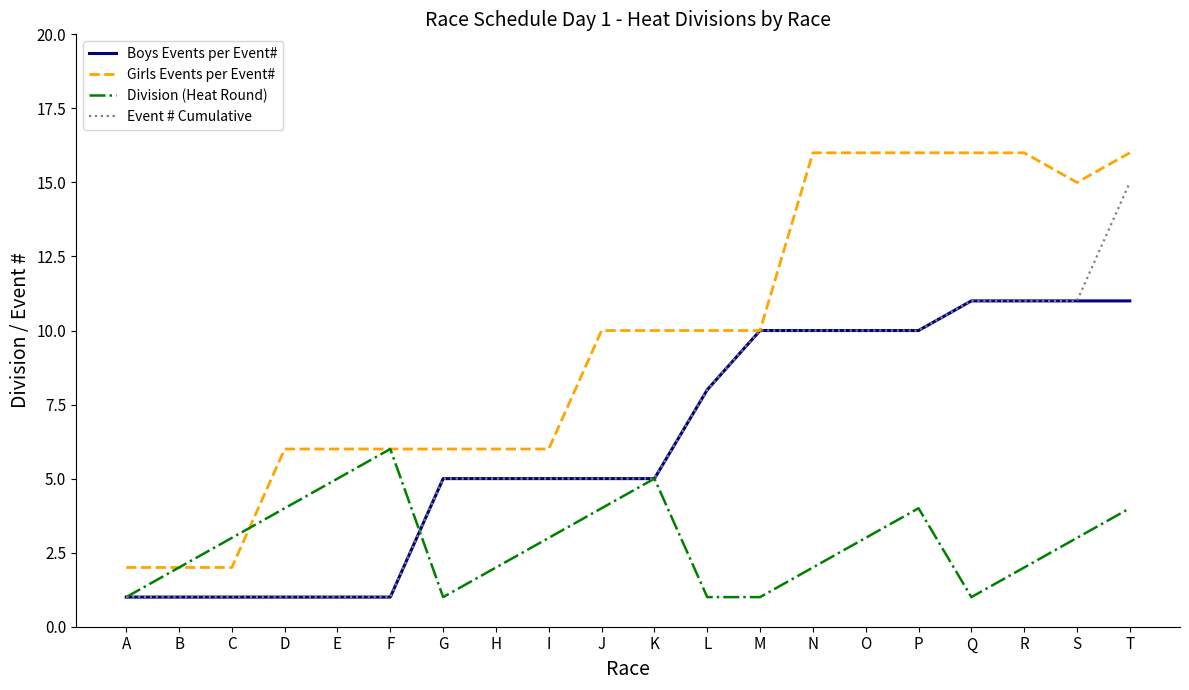

The value of Girls Events per Event# at J is 10. True or false?

True